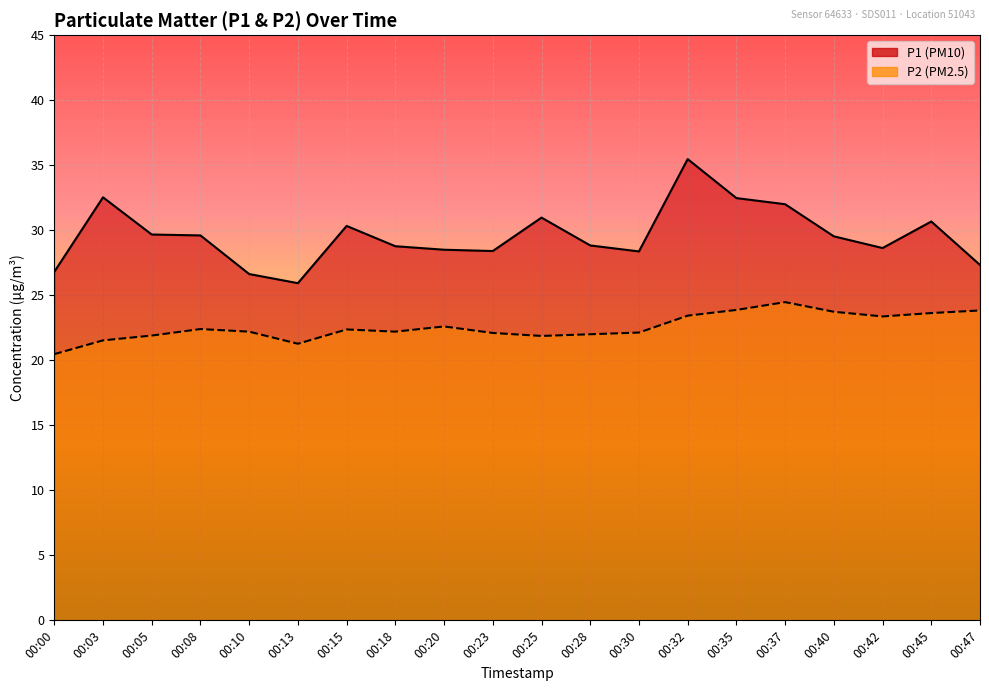

What is the minimum value for P1?

25.9